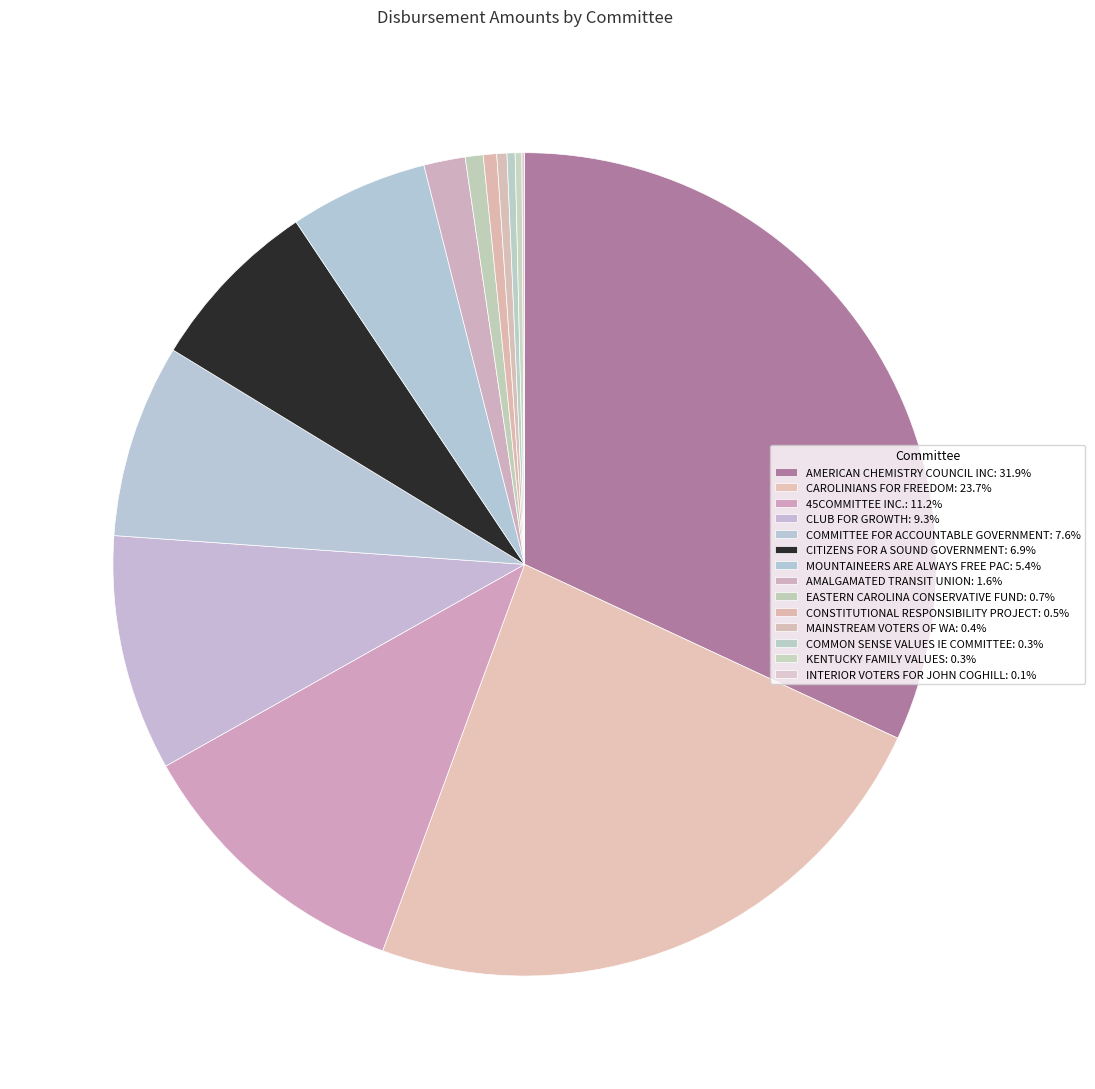

What is the smallest slice in the pie chart?

INTERIOR VOTERS FOR JOHN COGHILL